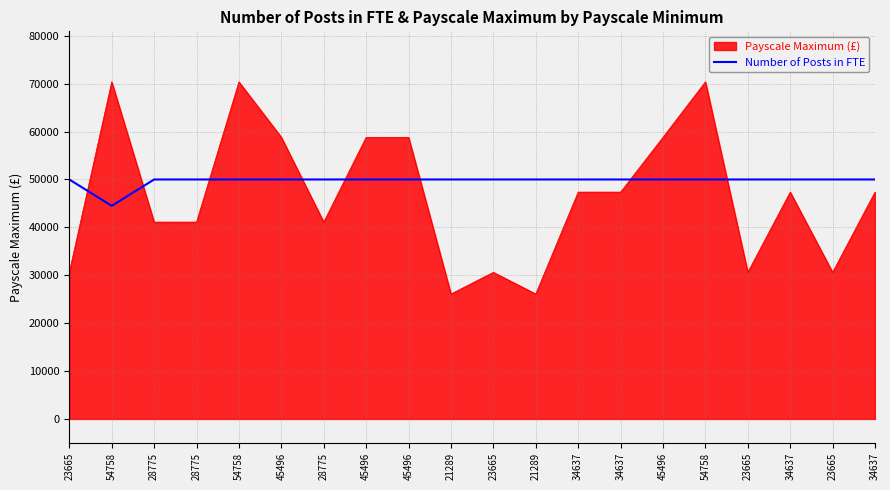

How many lines are shown in the chart?

2